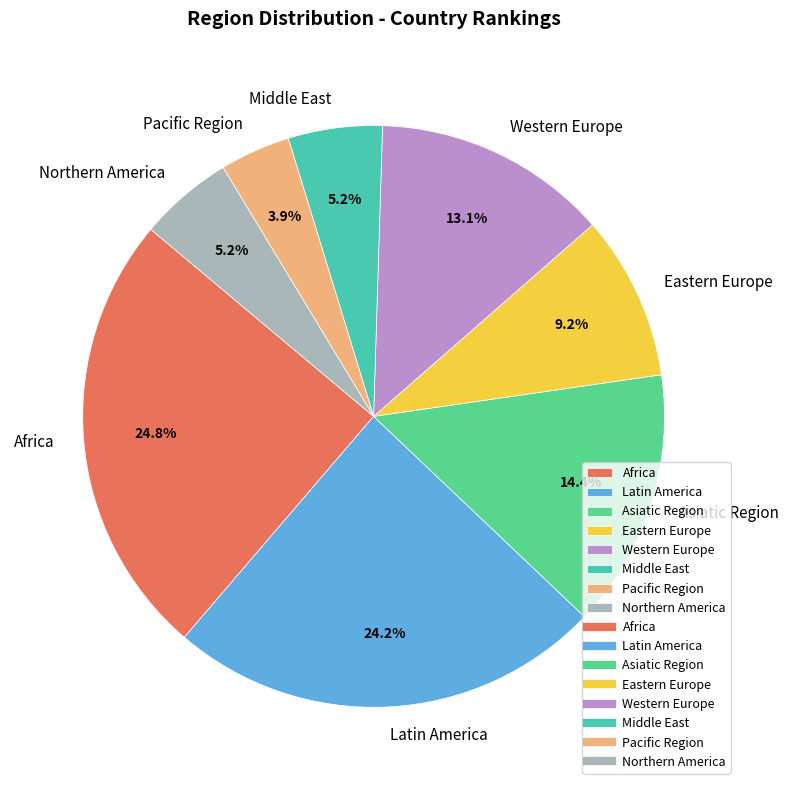

What is the largest slice in the pie chart?

Africa